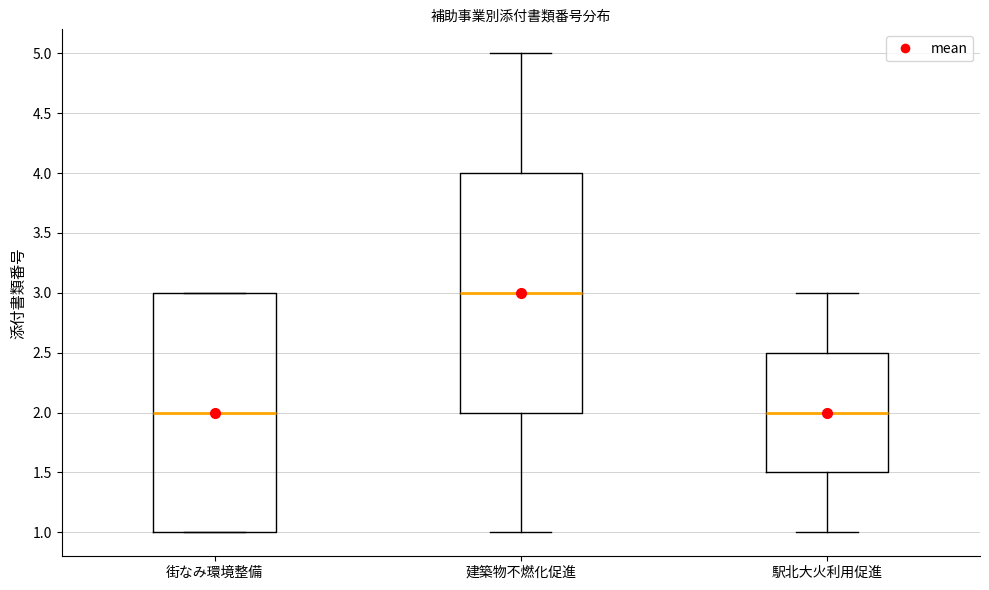

Where is the lower edge of the box for 駅北大火利用促進 on the y-axis? The values are not printed on the chart, so give them approximately, as read against the axis.

1.5